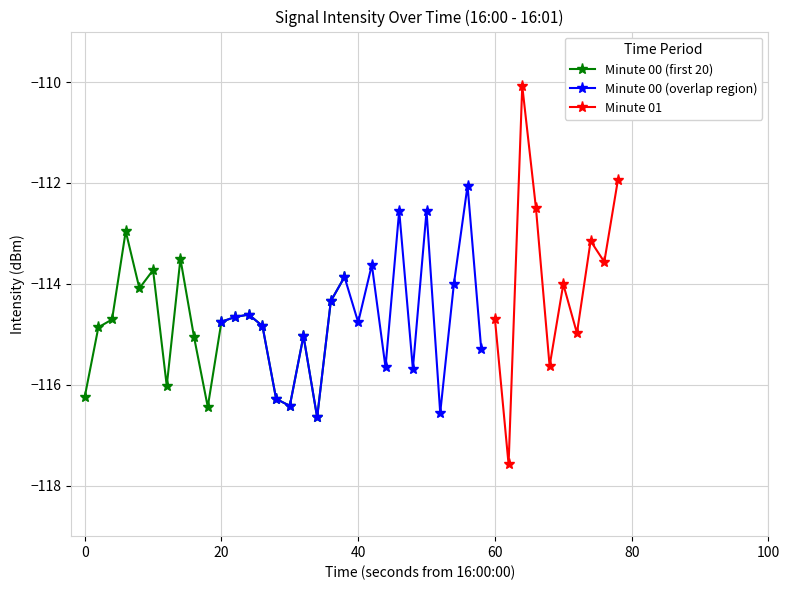

At how many categories does at least one series exceed -111?

1